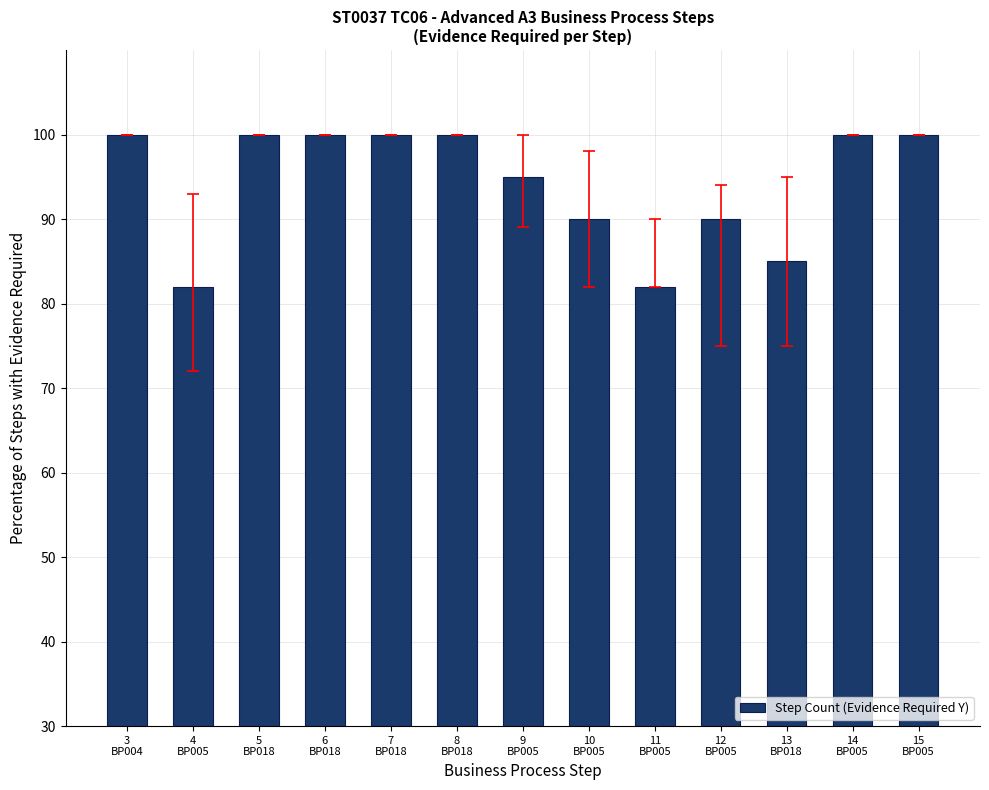

What position from the left is 5
BP018?

3